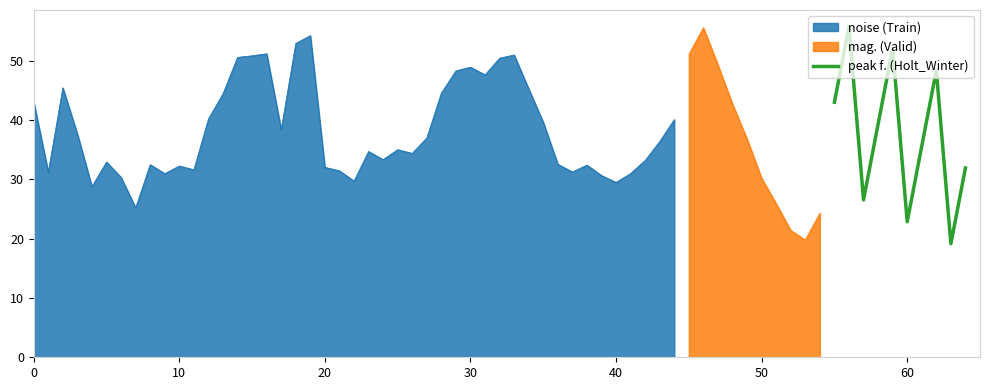

What is the difference between the maximum and minimum values?

36.6